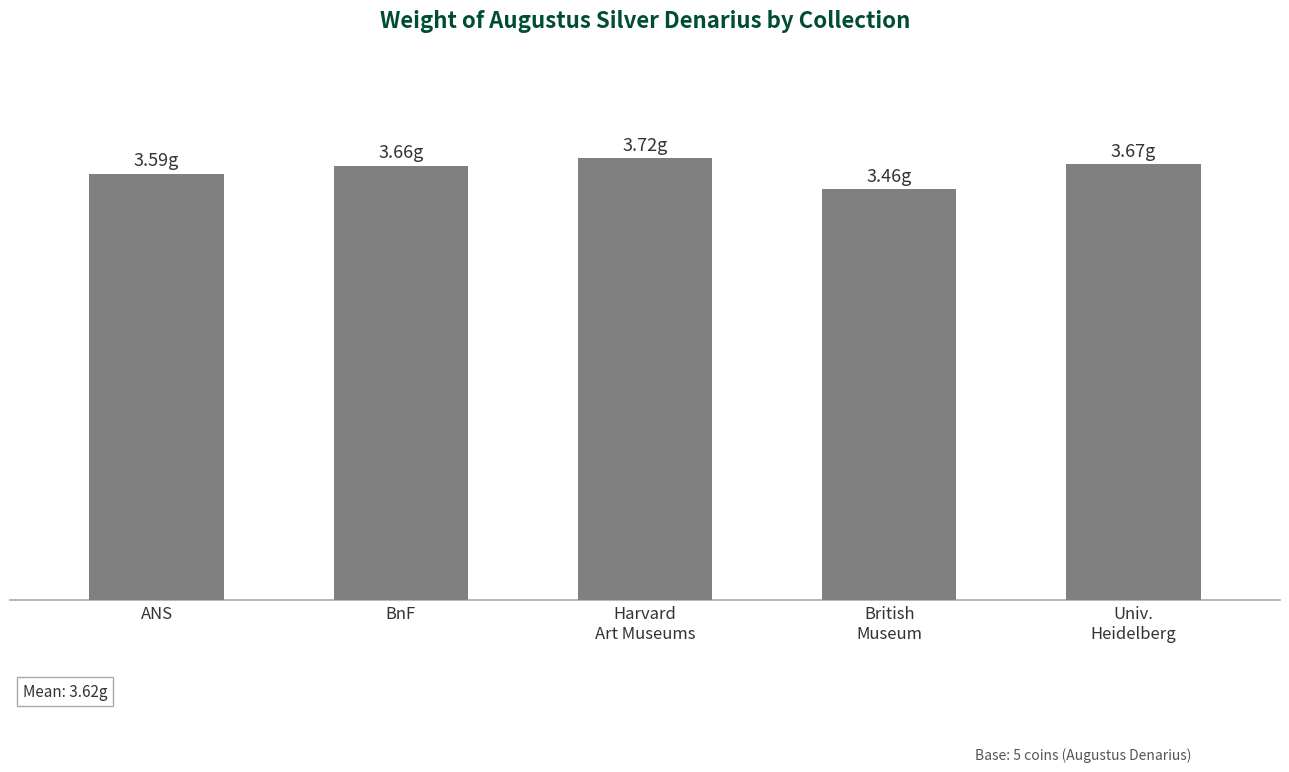

Are the bars horizontal?

No